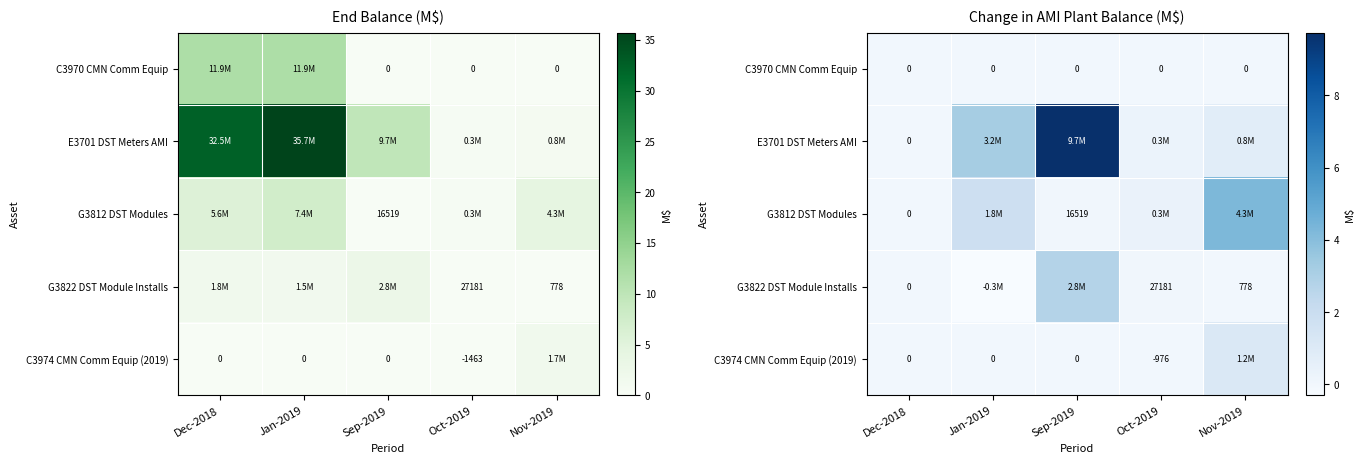

The value of G3822 DST Module Installs at Sep-2019 is 0.7. True or false?

False